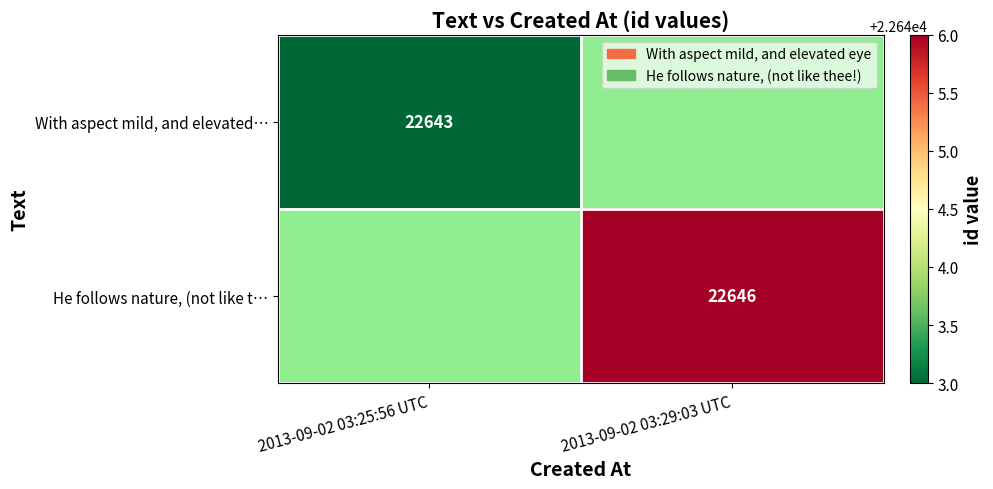

True or false: He follows nature, (not like t… has a value of 32200 at 2013-09-02 03:29:03 UTC.

False